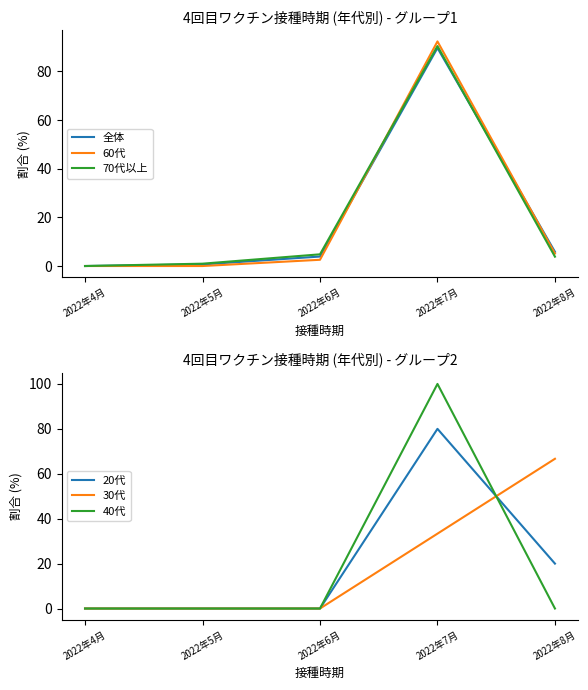

What is the sum of the 70代以上 values at 2022年6月 and 2022年7月?

95.2